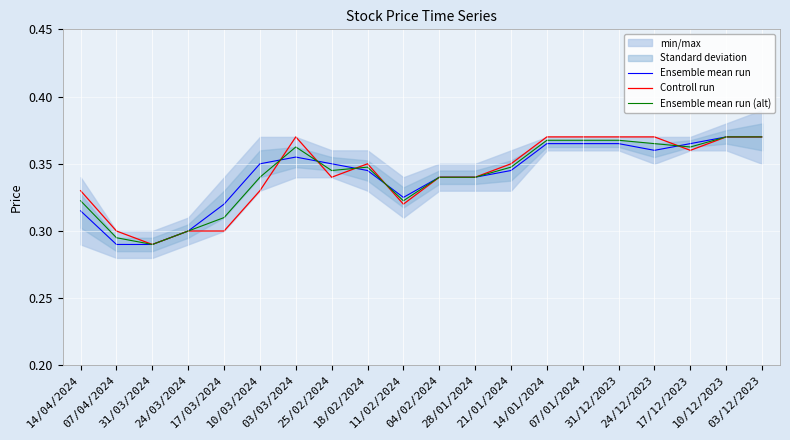

After their last crossing, which series has the higher values: Ensemble mean run or Controll run?

Ensemble mean run